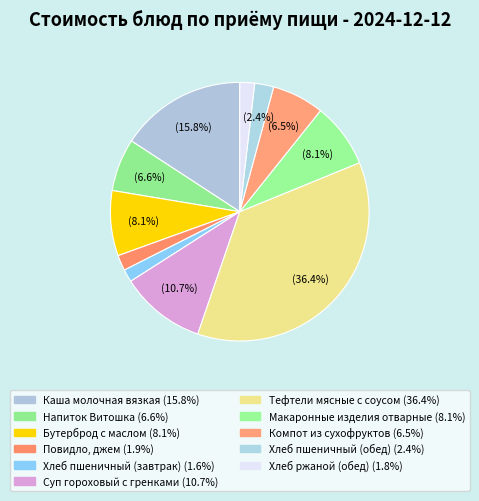

True or false: Напиток Витошка accounts for 14% of the total.

False